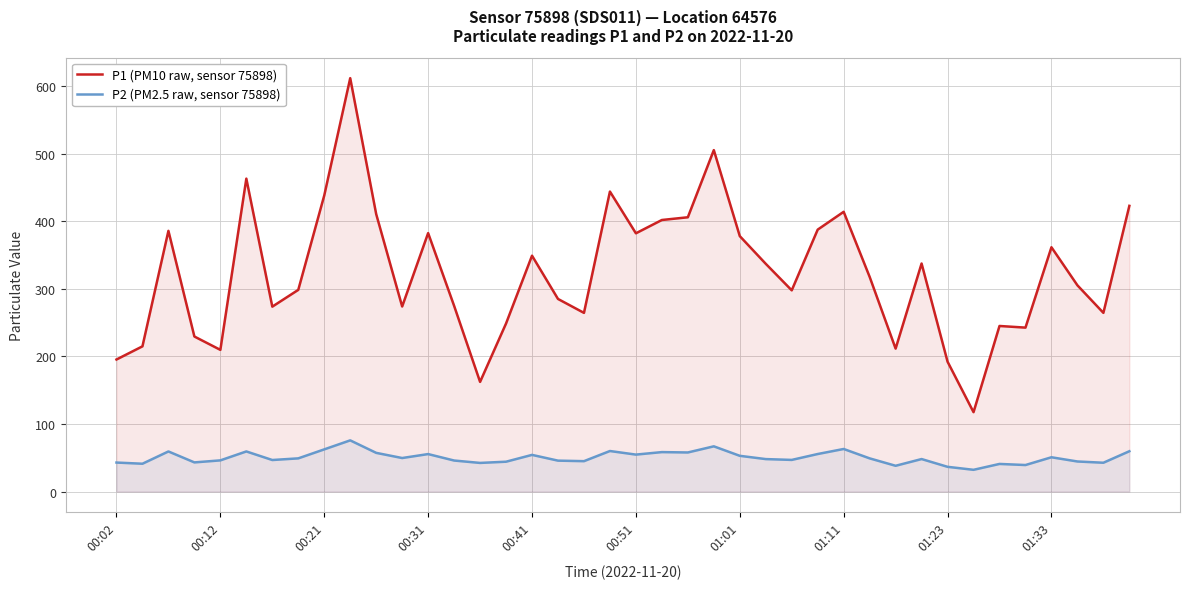

Which series has the largest range (max minus min)?

P1 (PM10 raw, sensor 75898)